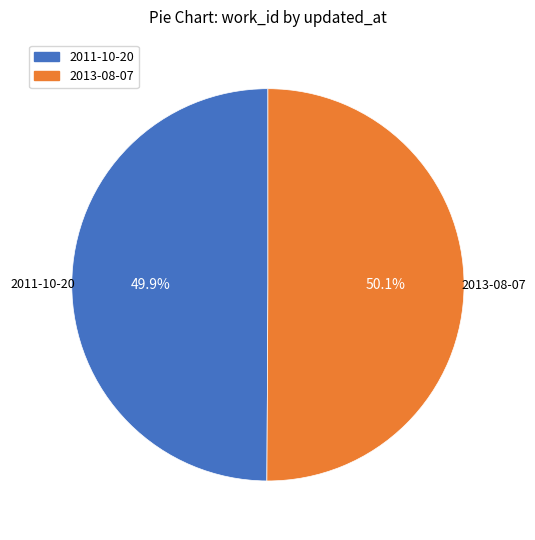

Approximately how many times larger is the value at 2013-08-07 compared to 2011-10-20?

1.0